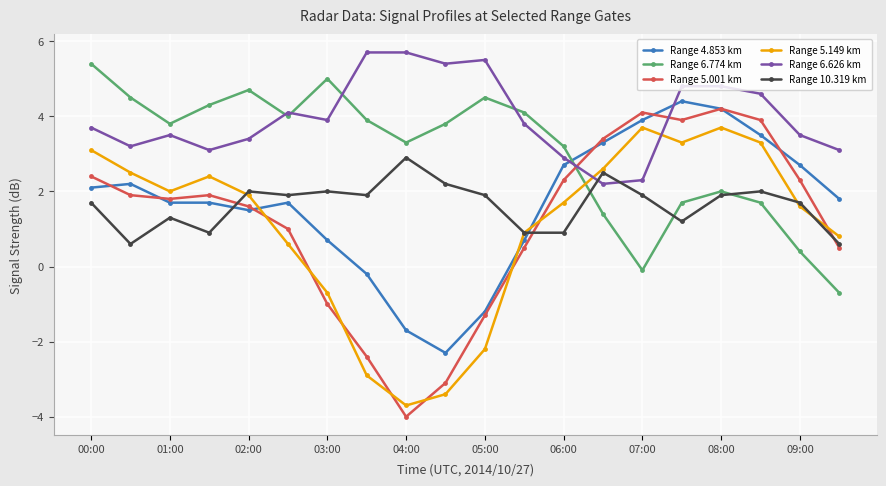

Which series has the largest range (max minus min)?

Range 5.001 km